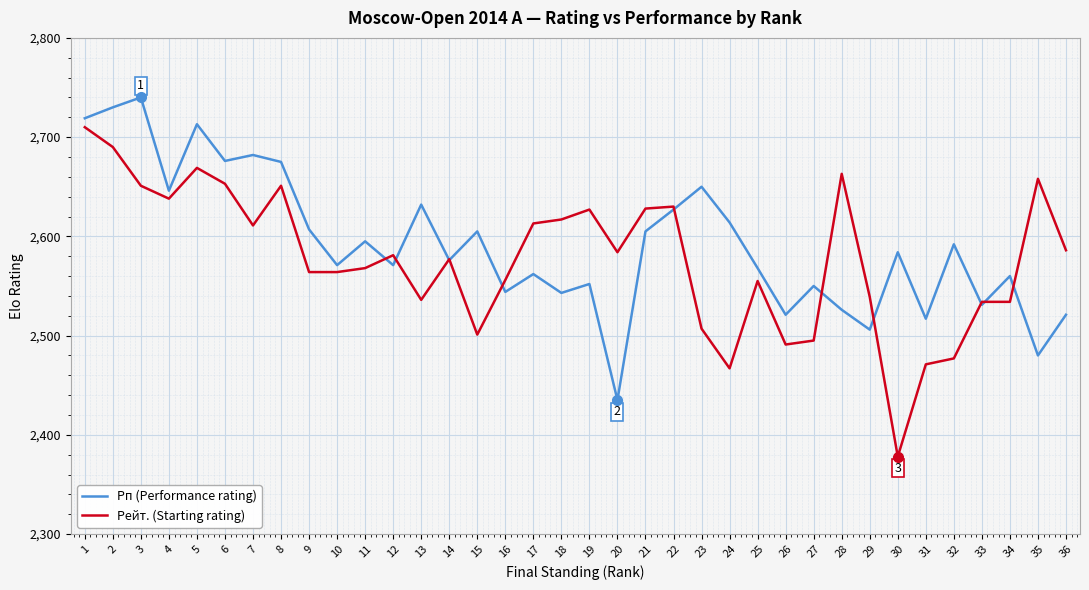

The value of Рп (Performance rating) at 19 is 591. True or false?

False